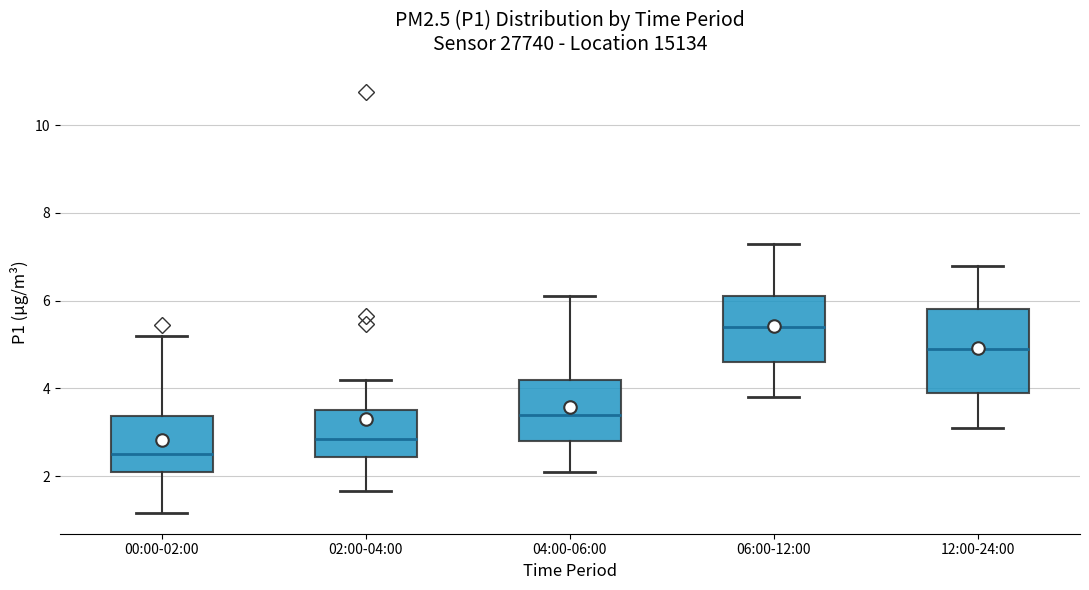

Reading left to right, read every box against the y-axis: the position of its median line, the range the box covers, and the ends of its whiskers. The values are not printed on the chart, so give them approximately, as read against the axis.

00:00-02:00: median 2.6, box 2.2 to 3.4, whiskers 1.2 to 5.2
02:00-04:00: median 2.8, box 2.4 to 3.6, whiskers 1.6 to 4.2
04:00-06:00: median 3.4, box 2.8 to 4.2, whiskers 2.2 to 6.2
06:00-12:00: median 5.4, box 4.6 to 6.2, whiskers 3.8 to 7.4
12:00-24:00: median 5.0, box 4.0 to 5.8, whiskers 3.2 to 6.8